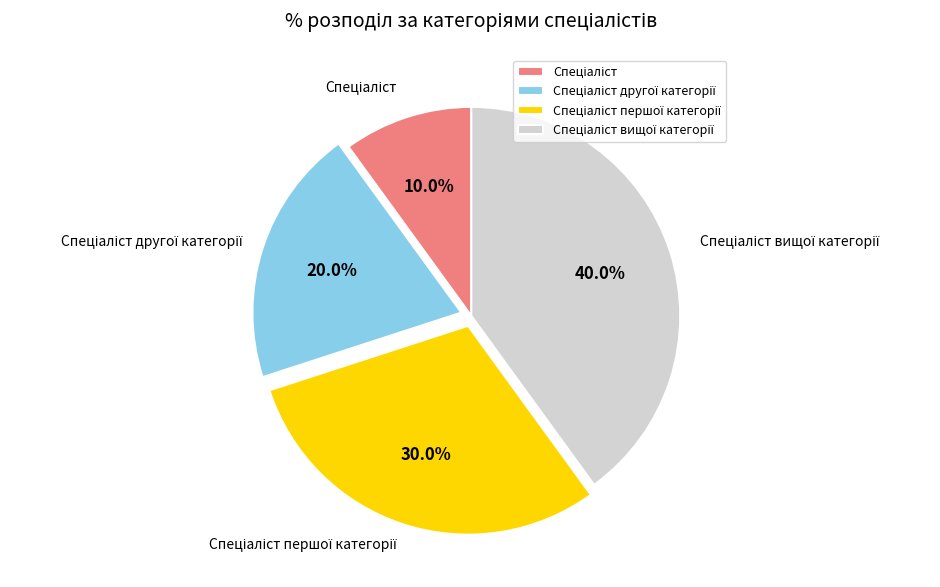

Is there a majority slice in this chart?

No